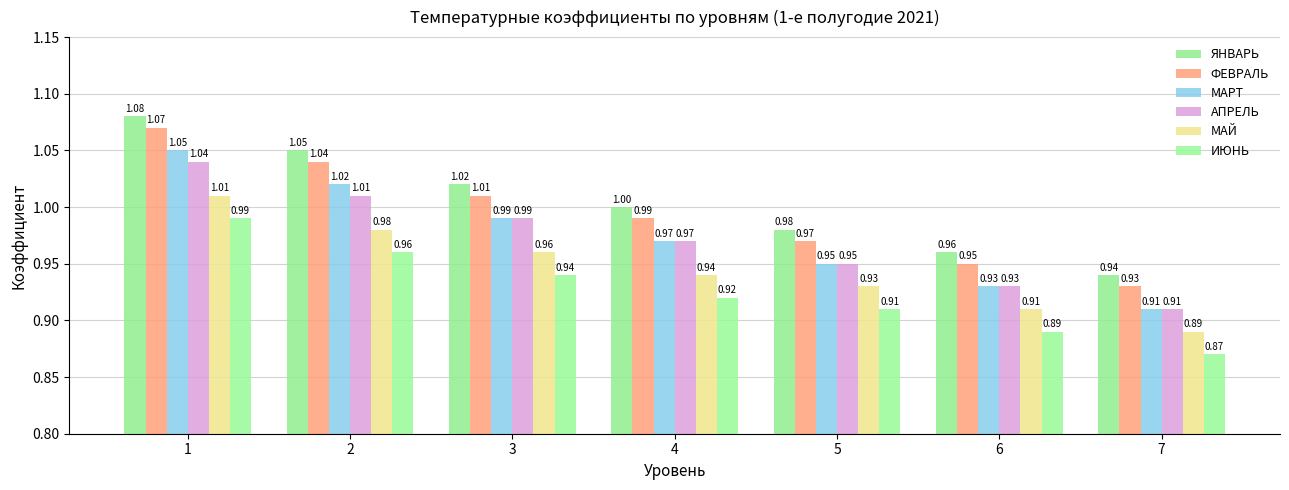

The value of ЯНВАРЬ at 3 is 0.5. True or false?

False